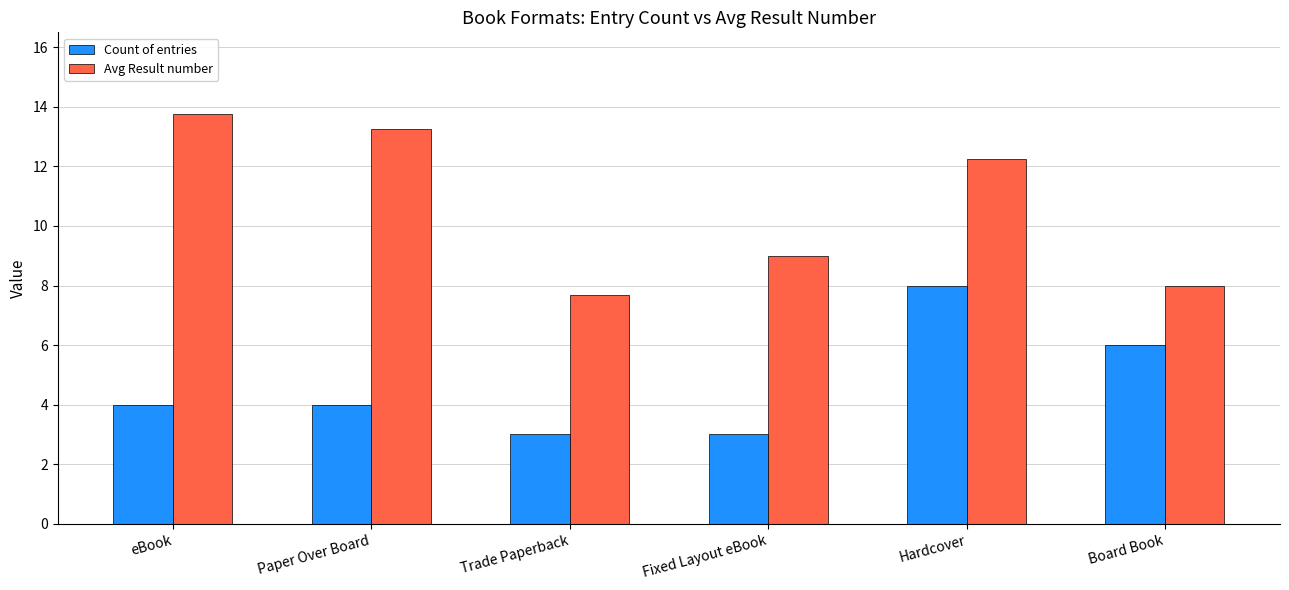

At which category is the sum across all series the highest?

Hardcover